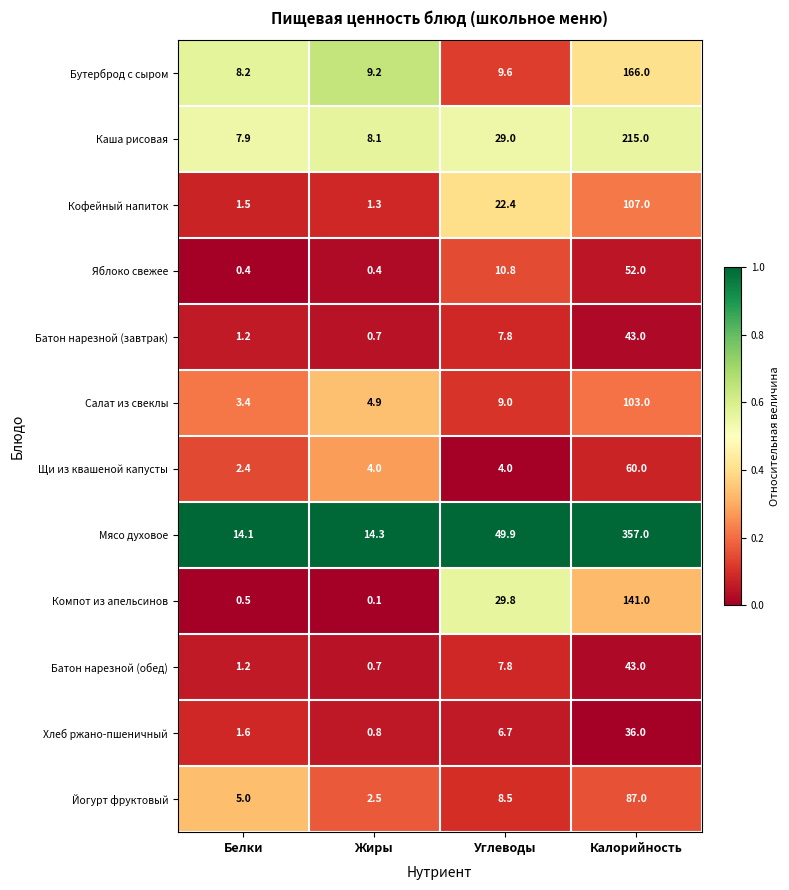

At which category is the sum across all series the highest?

Калорийность